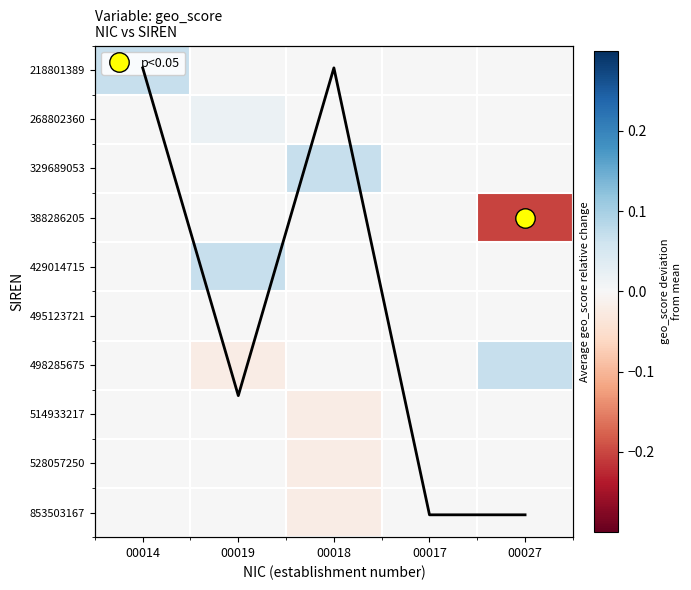

Where is 329689053 nearest to the value 0?

00014